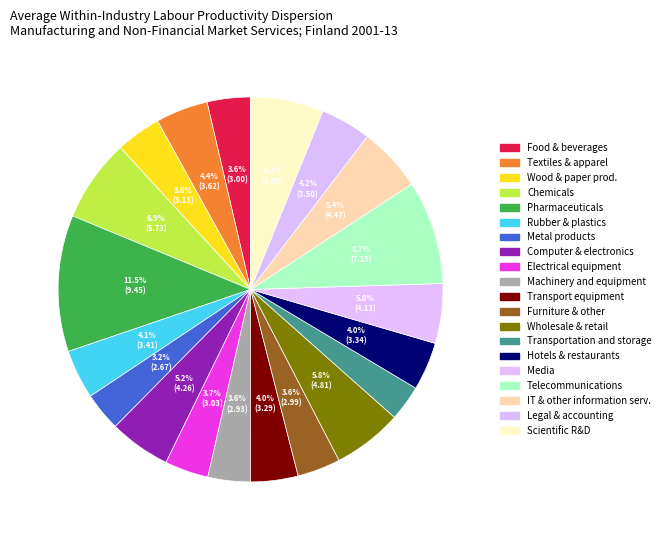

What is the largest slice in the pie chart?

Pharmaceuticals